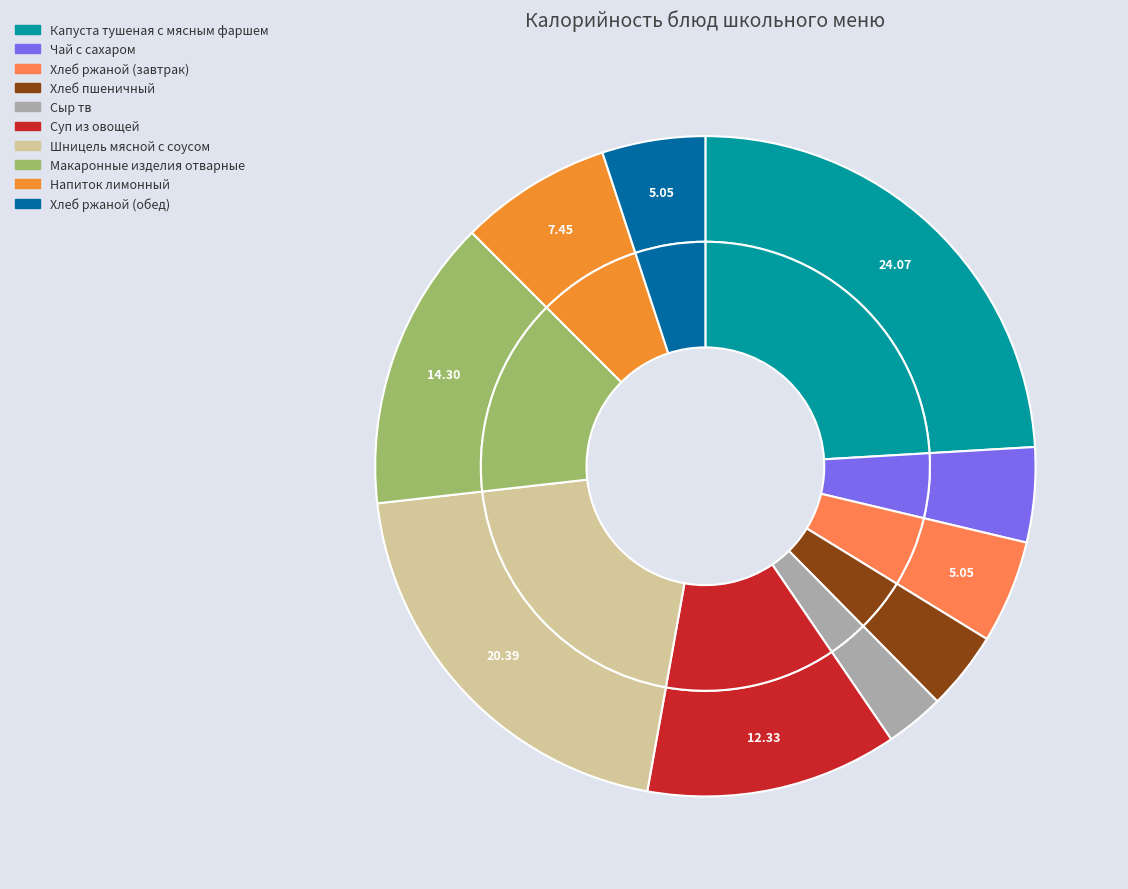

How many slices are in this pie chart?

10